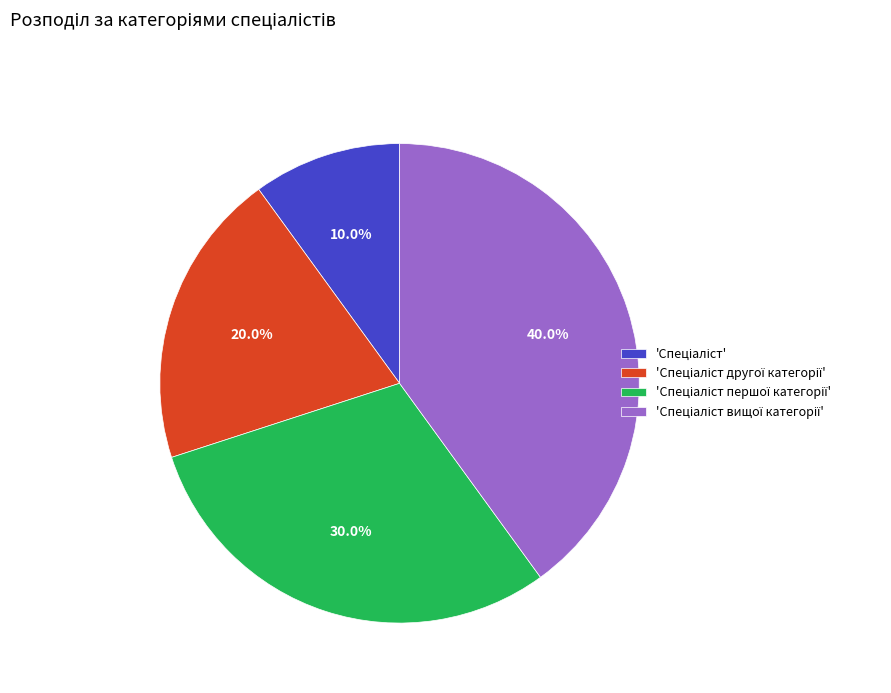

Is there any slice that represents more than half of the pie?

No